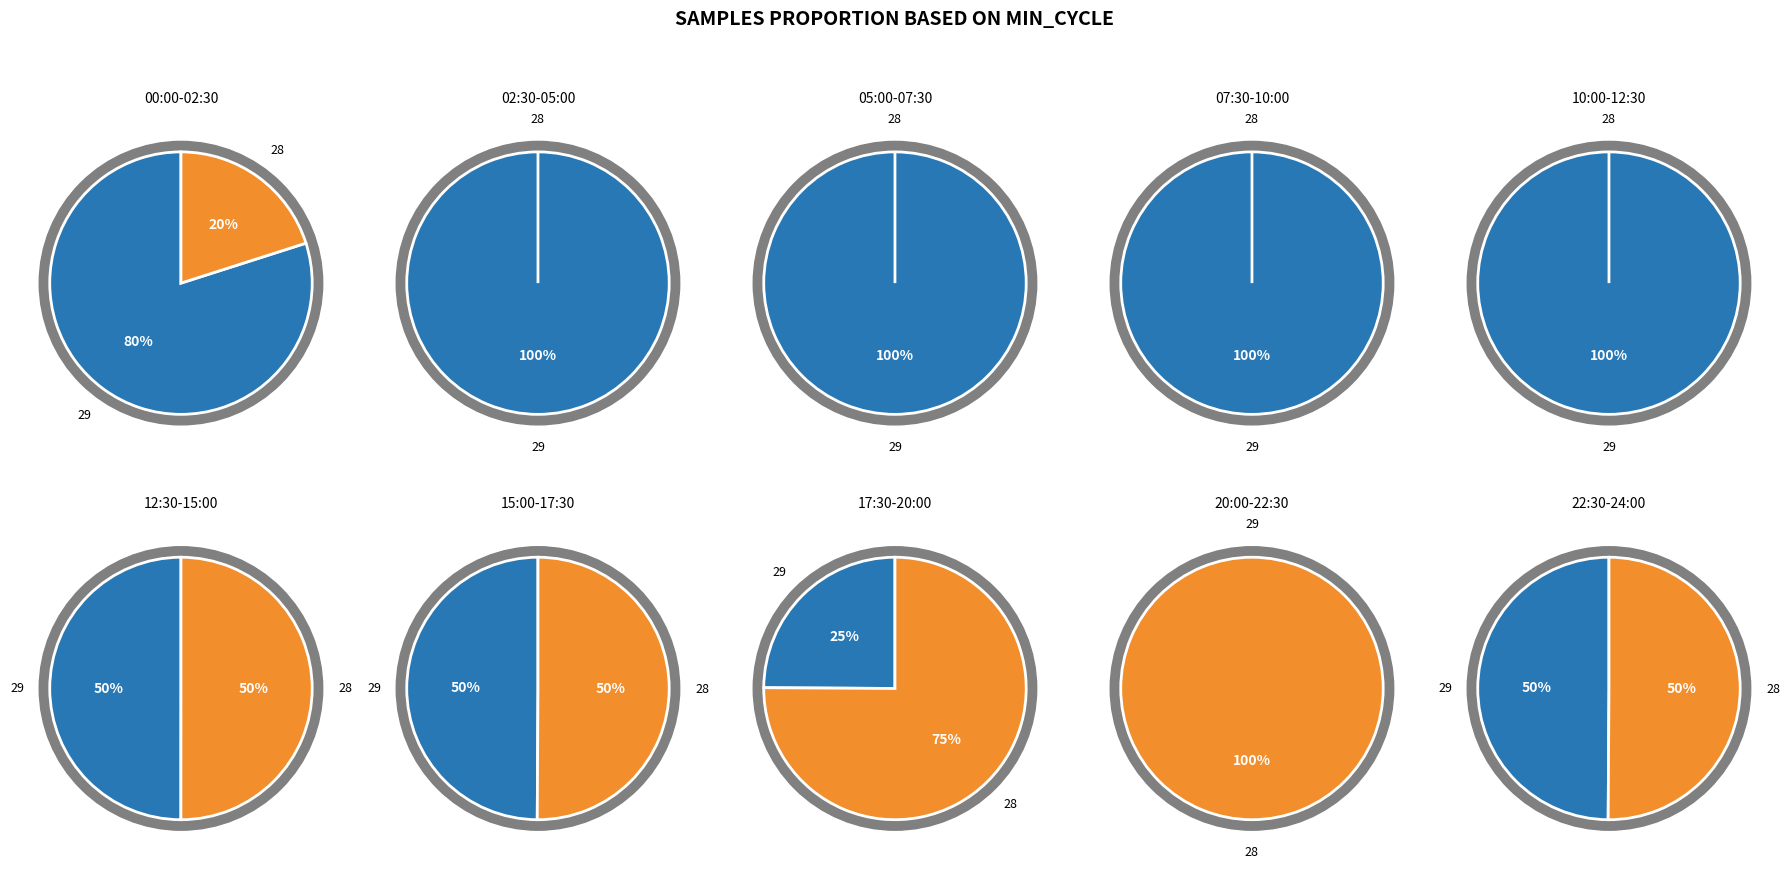

The 23 slice represents 19% of the pie. True or false?

False